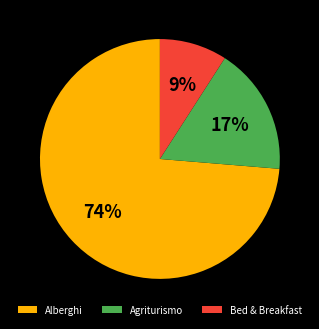

Does Bed & Breakfast account for over 50% of the chart?

No